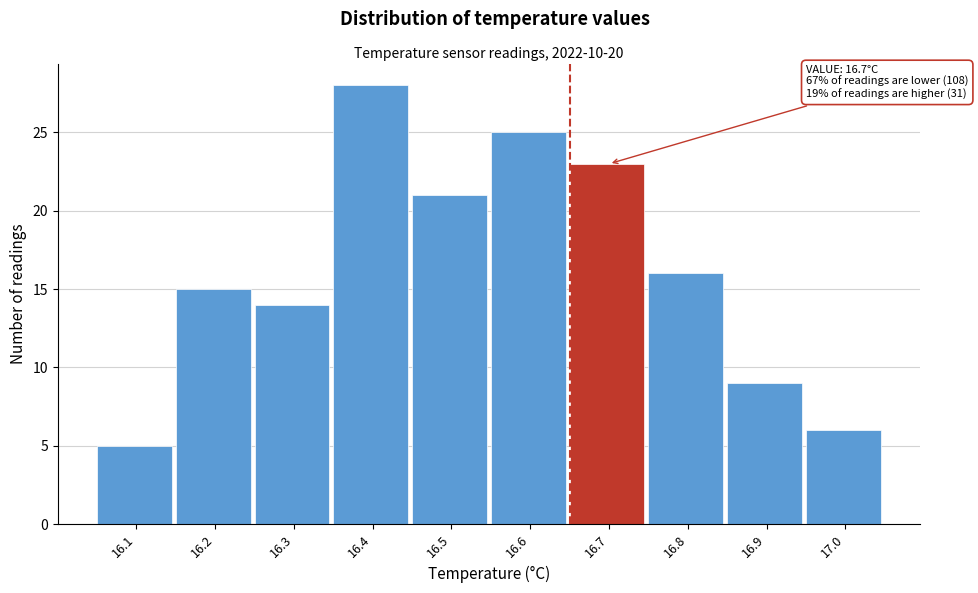

Reading left to right, what are all the values shown in this chart?

5	15	14	28	21	25	23	16	9	6